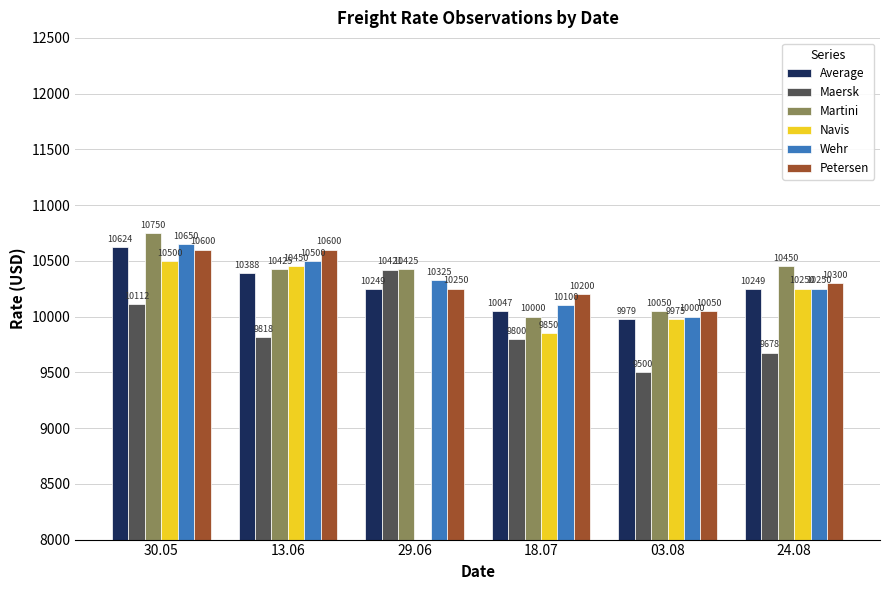

What is the maximum value shown in the chart?

10750